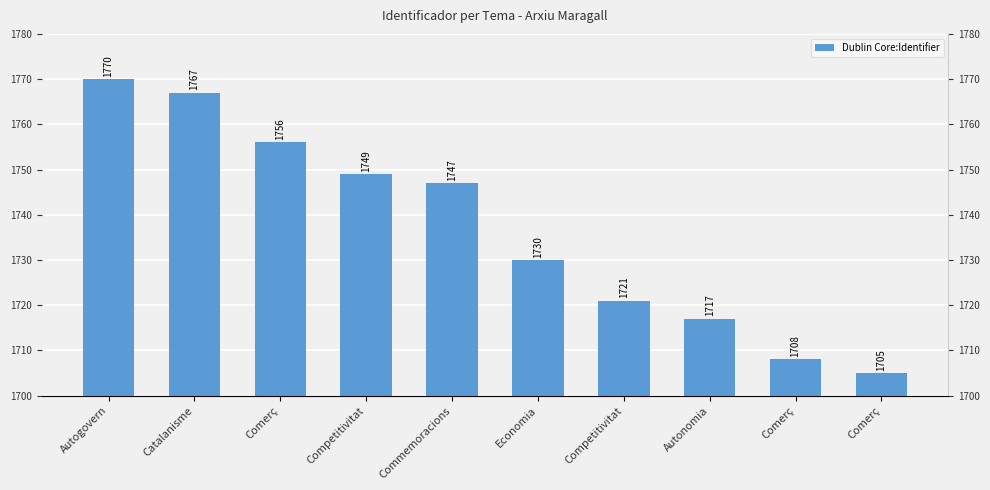

What is the sum of all values?

17370